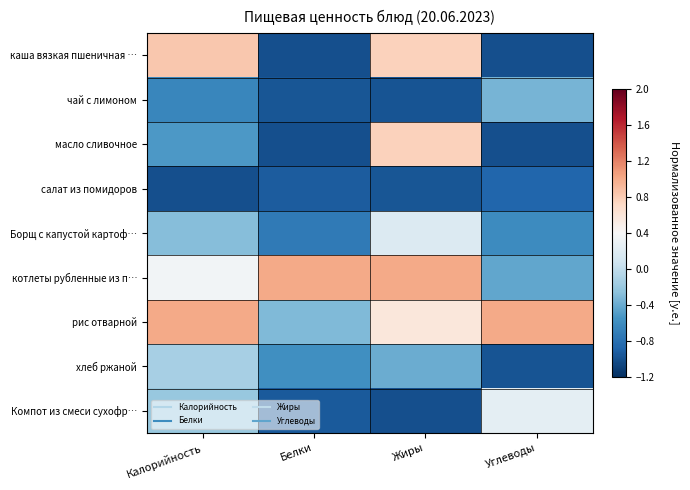

What is the difference between the highest and lowest values at Калорийность?

2.0